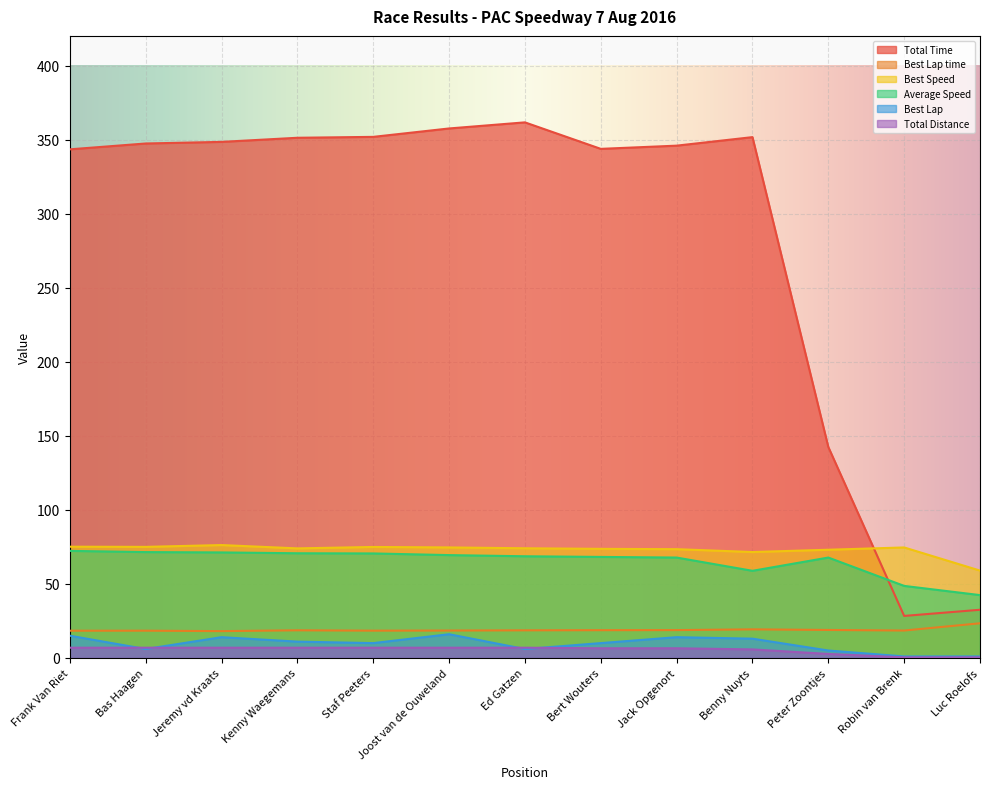

Reading left to right, transcribe all the data shown in this chart.

Total Time: 343.4	347.4	348.4	351.2	351.8	357.5	361.6	343.7	345.9	351.6	142.4	28.4	32.5
Best Lap time: 18.4	18.4	18.1	18.6	18.4	18.5	18.6	18.7	18.8	19.3	18.9	18.5	23.4
Best Speed: 75.1	75.0	76.2	74.0	74.9	74.6	74.0	73.6	73.4	71.5	73.0	74.6	59.0
Average Speed: 72.3	71.5	71.2	70.7	70.5	69.4	68.6	68.2	67.8	58.8	67.8	48.6	42.4
Best Lap: 15.0	6.0	14.0	11.0	10.0	16.0	6.0	10.0	14.0	13.0	5.0	1.0	1.0
Total Distance: 6.9	6.9	6.9	6.9	6.9	6.9	6.9	6.5	6.5	5.7	2.7	0.4	0.4